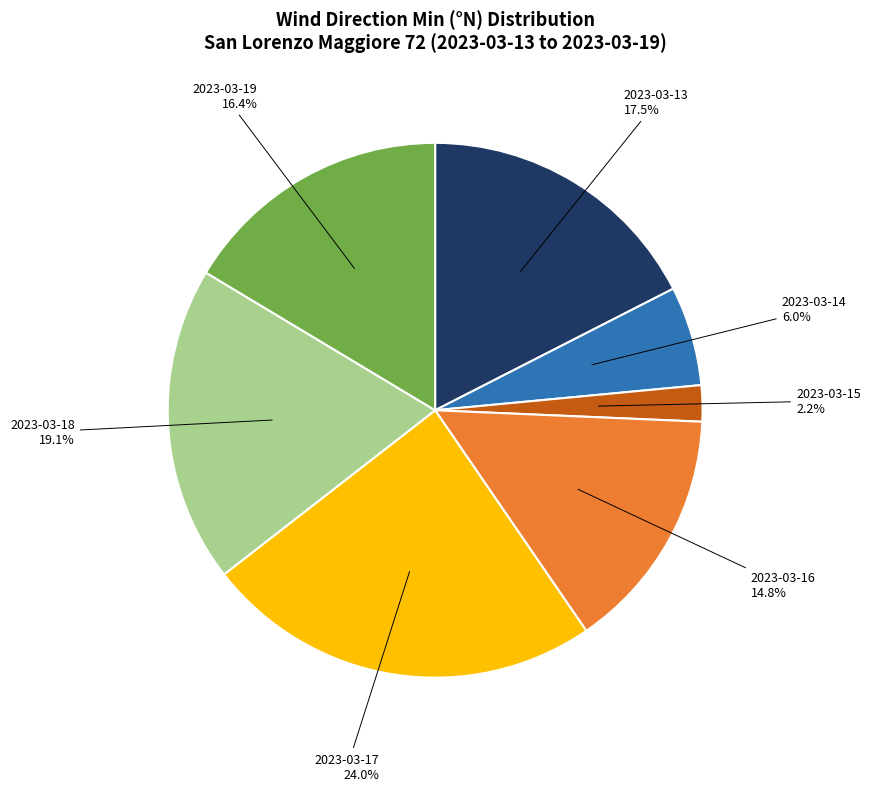

Is there a majority slice in this chart?

No